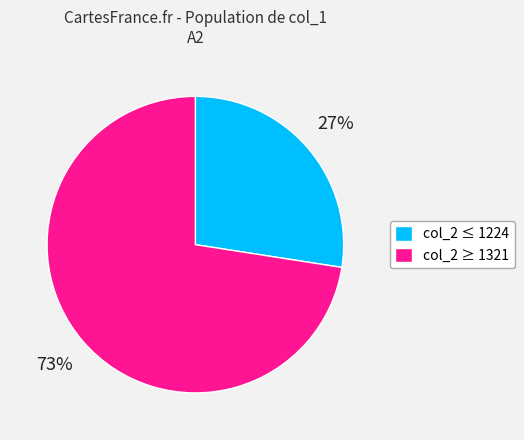

Does any single category account for the majority?

Yes